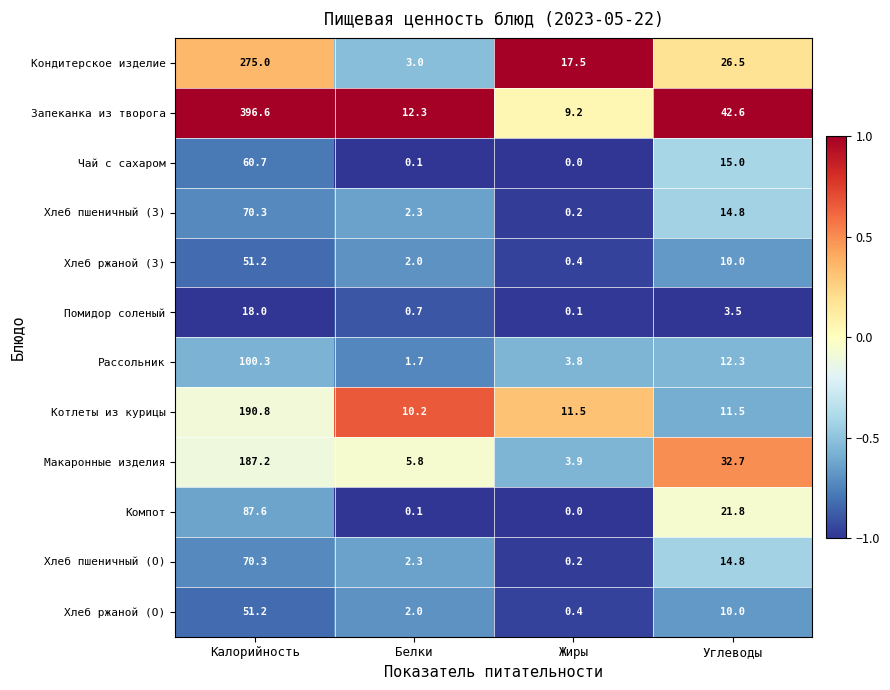

How many series are shown in this chart?

12